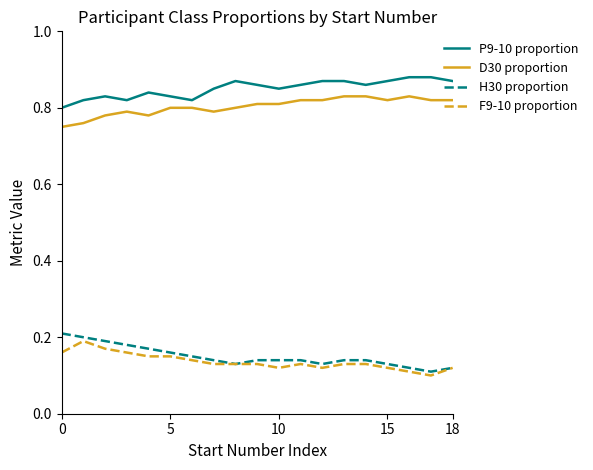

Which series has the largest total across all categories?

P9-10 proportion